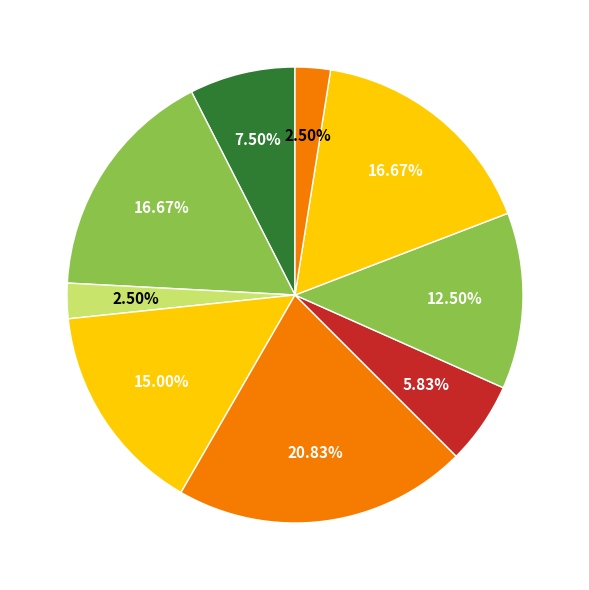

How many slices are in this pie chart?

9